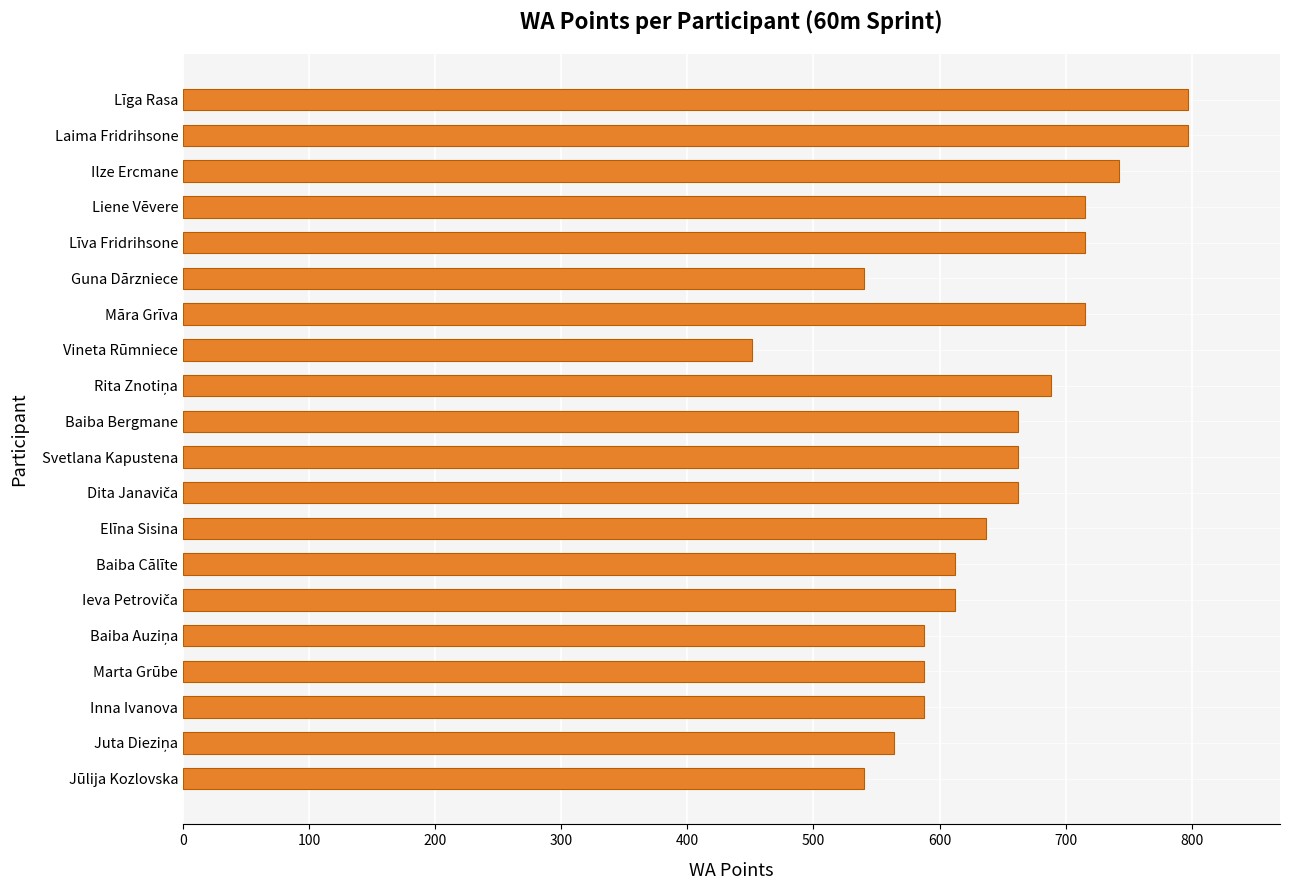

What value does the data have at Inna Ivanova?

588